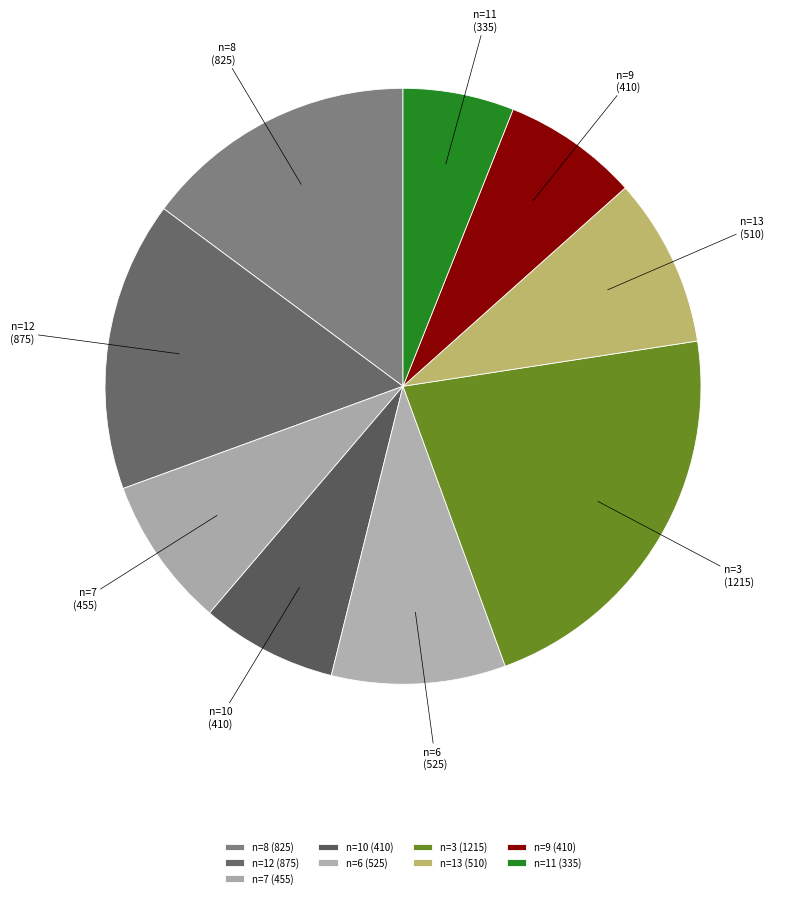

Combined, do n=9 and n=10 account for over 50%?

No